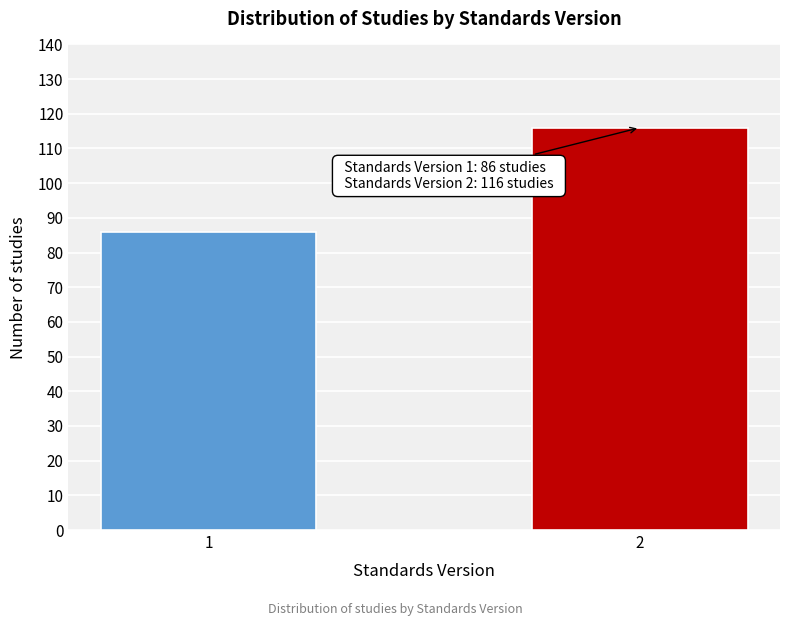

Reading left to right, extract all data points from this chart.

86	116